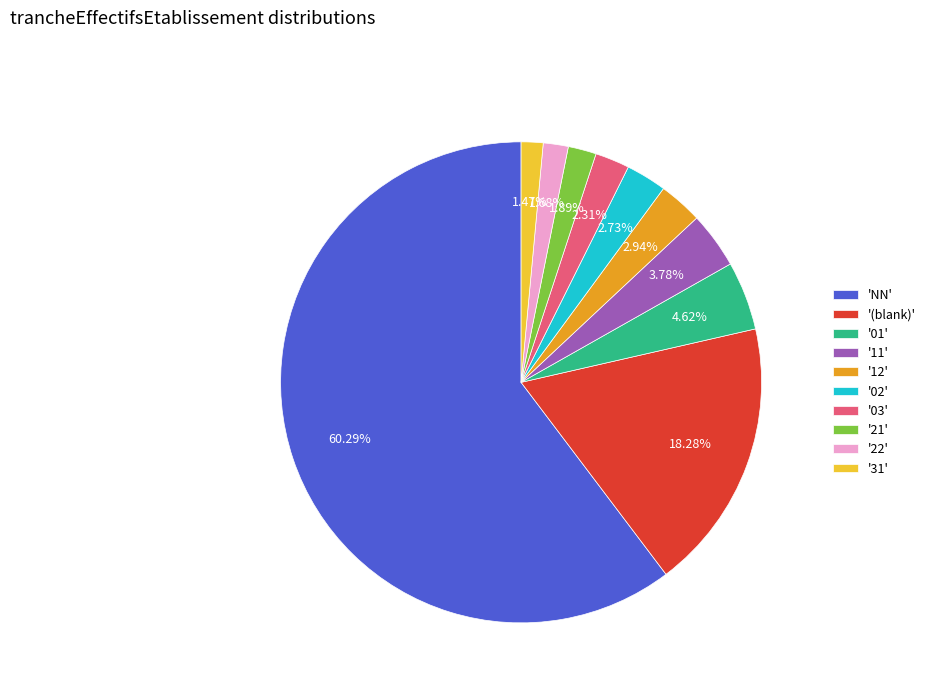

To the nearest percent, what is the difference between the largest and smallest slice percentages?

59%